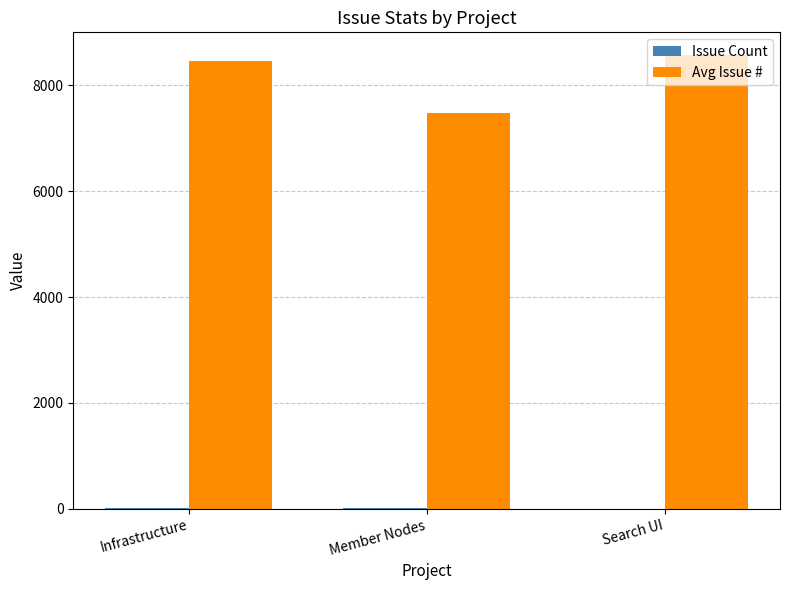

How many data points does each series have?

3